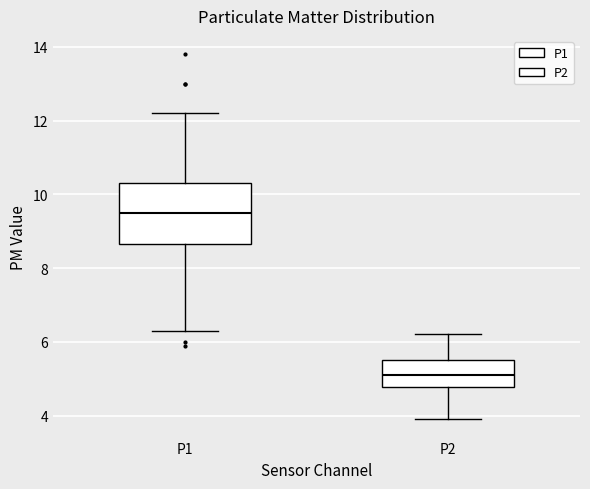

Where does the median line of the box for P1 sit on the y-axis? The values are not printed on the chart, so give them approximately, as read against the axis.

9.6